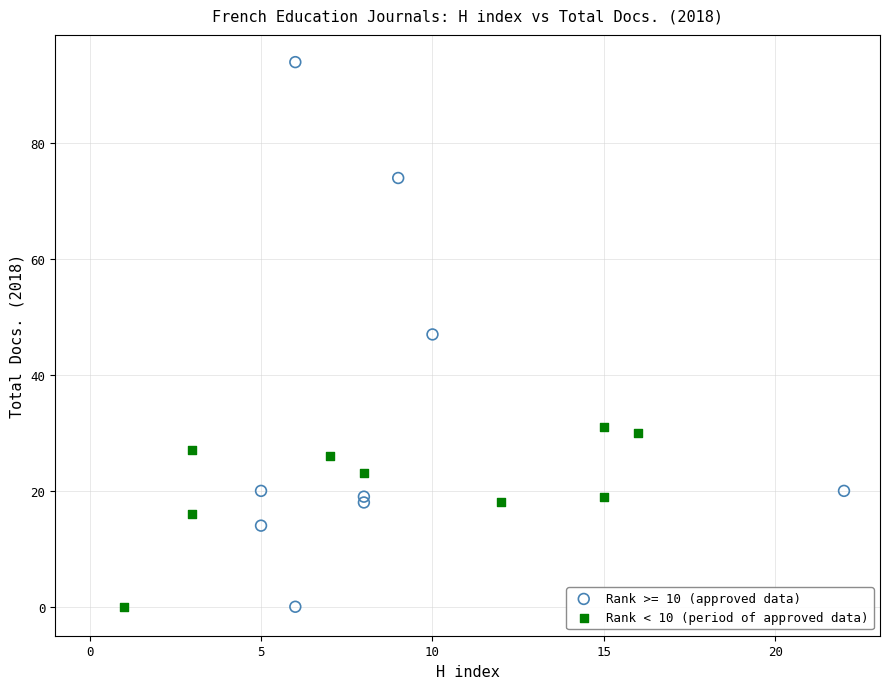

Which series contains the highest Y value?

Rank >= 10 (approved data)